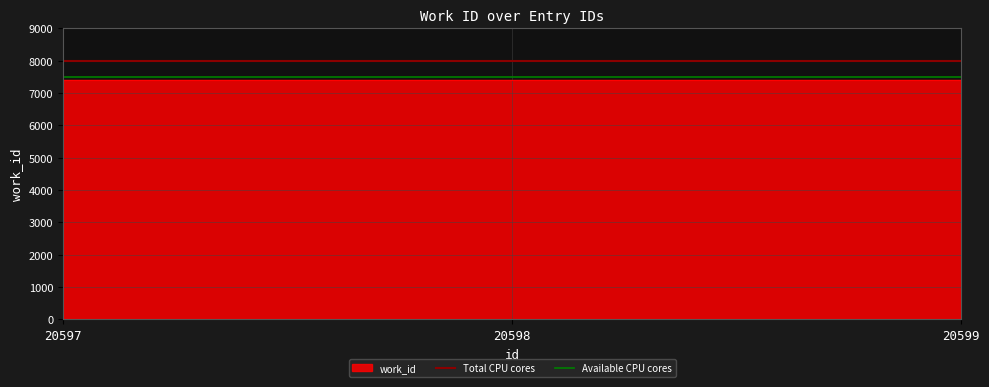

What is the sum of the Total CPU cores values at 20597 and 20598?

16000